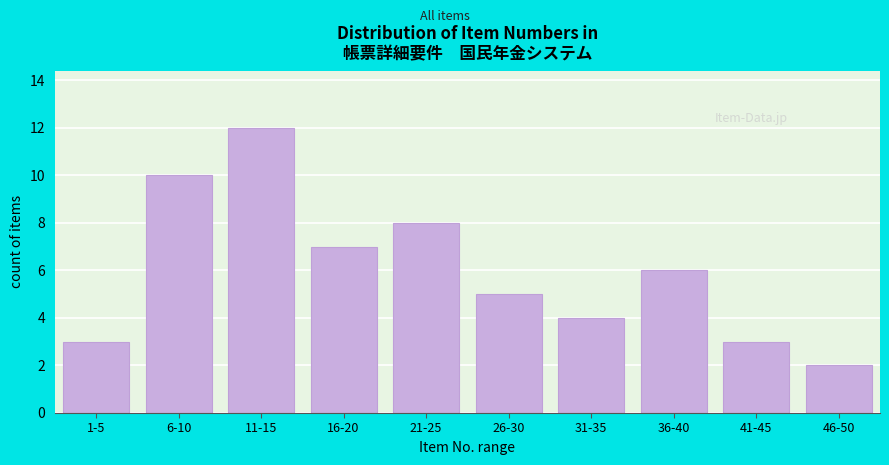

Reading left to right, list all the values displayed in this chart.

3	10	12	7	8	5	4	6	3	2